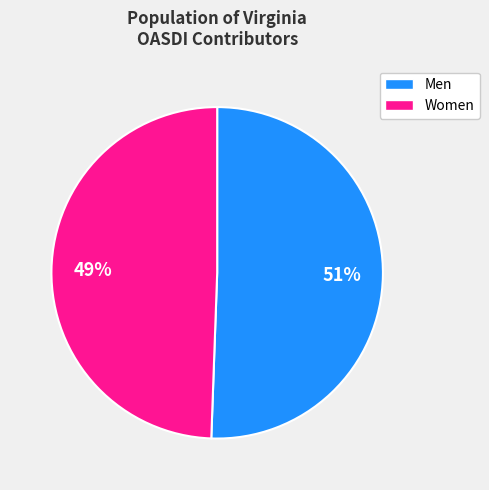

The Women slice represents 49% of the pie. True or false?

True